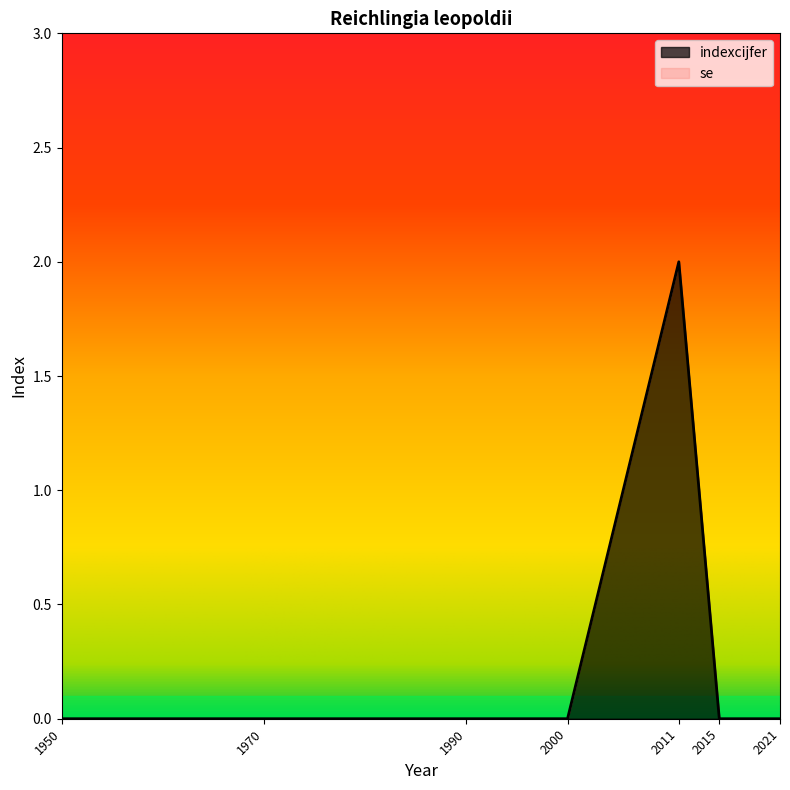

True or false: there are more than 1 points higher than both neighbors.

False